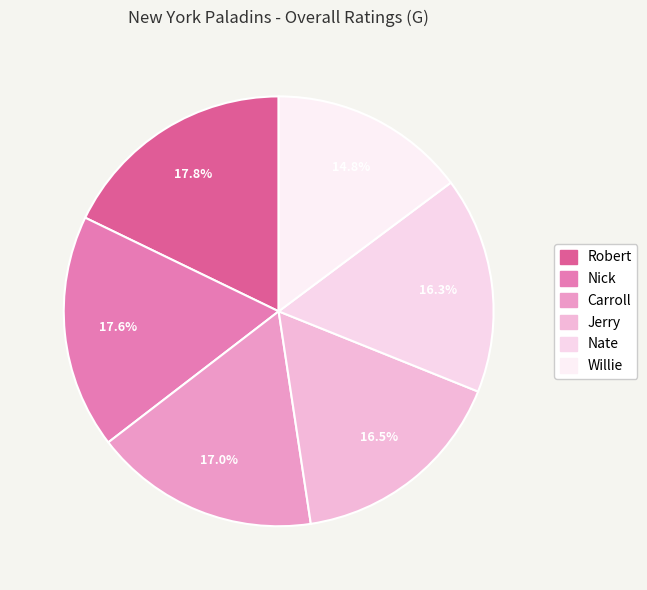

The Jerry slice represents 17% of the pie. True or false?

True